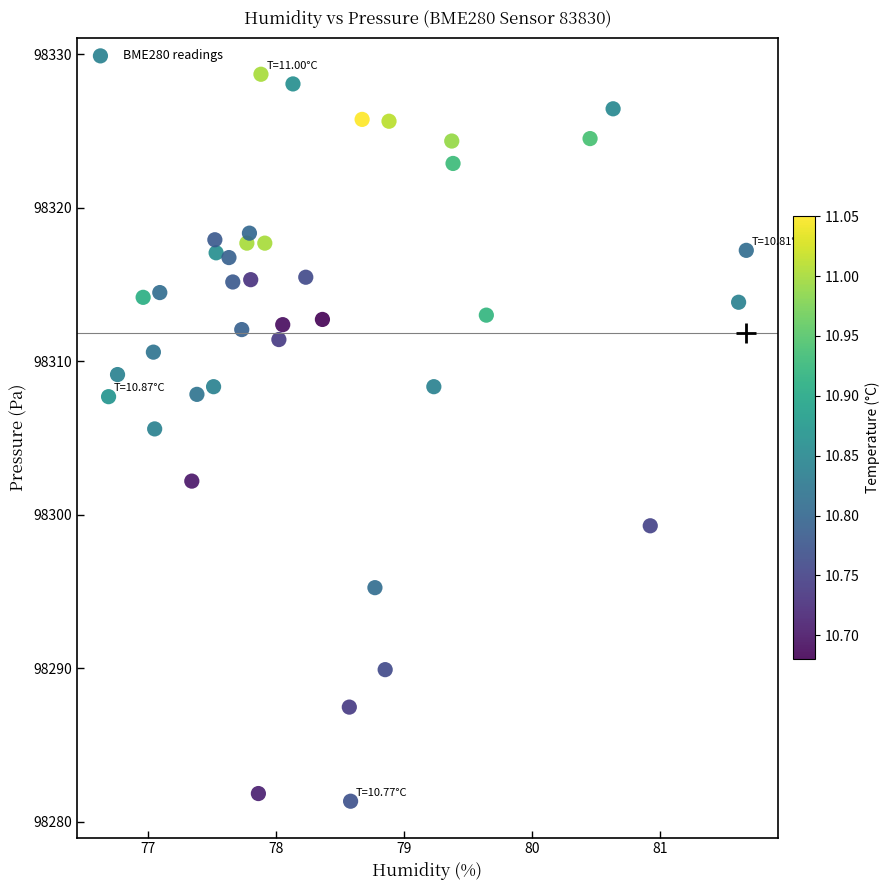

What Y value in the scatter plot is closest to 98305?

98305.6